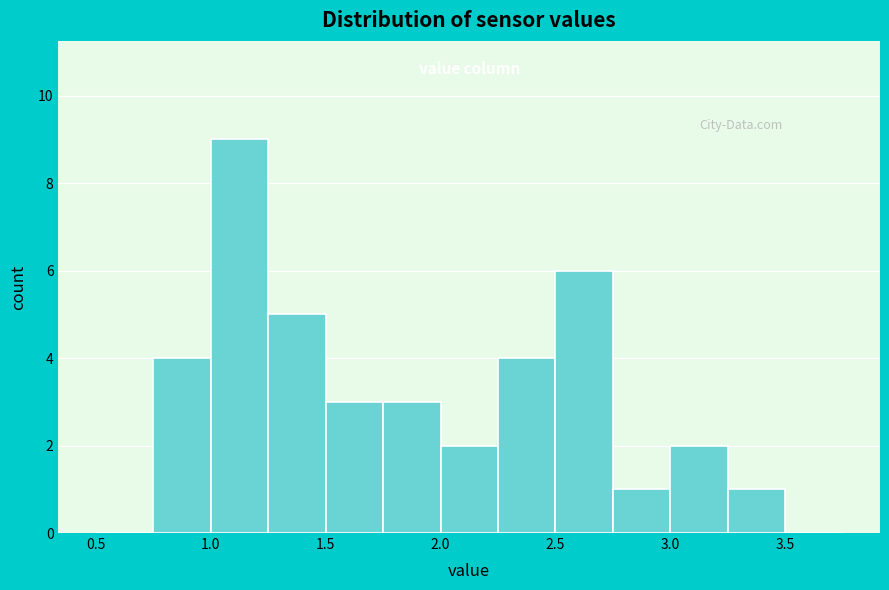

Reading left to right, transcribe this chart: for each bar, give the range it covers on the x-axis and its height. The values are not printed on the chart, so give them approximately, as read against the axis.

0.50 to 0.75: 0
0.75 to 1.00: 4
1.00 to 1.25: 9
1.25 to 1.50: 5
1.50 to 1.75: 3
1.75 to 2.00: 3
2.00 to 2.25: 2
2.25 to 2.50: 4
2.50 to 2.75: 6
2.75 to 3.00: 1
3.00 to 3.25: 2
3.25 to 3.50: 1
3.50 to 3.75: 0